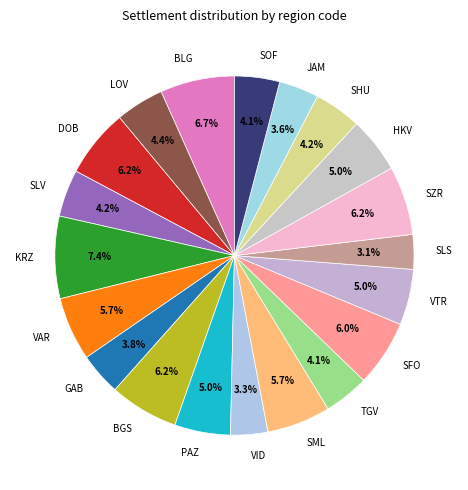

Which category has the biggest portion of the pie?

KRZ